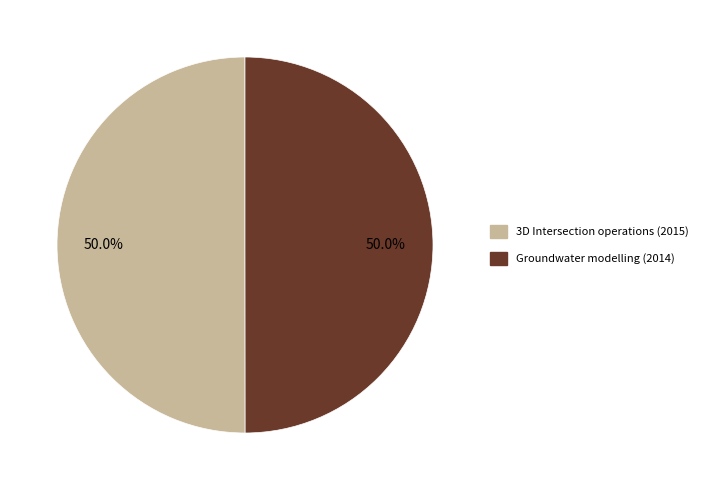

What is the ratio of the value at Groundwater modelling (2014) to the value at 3D Intersection operations (2015)?

1.0